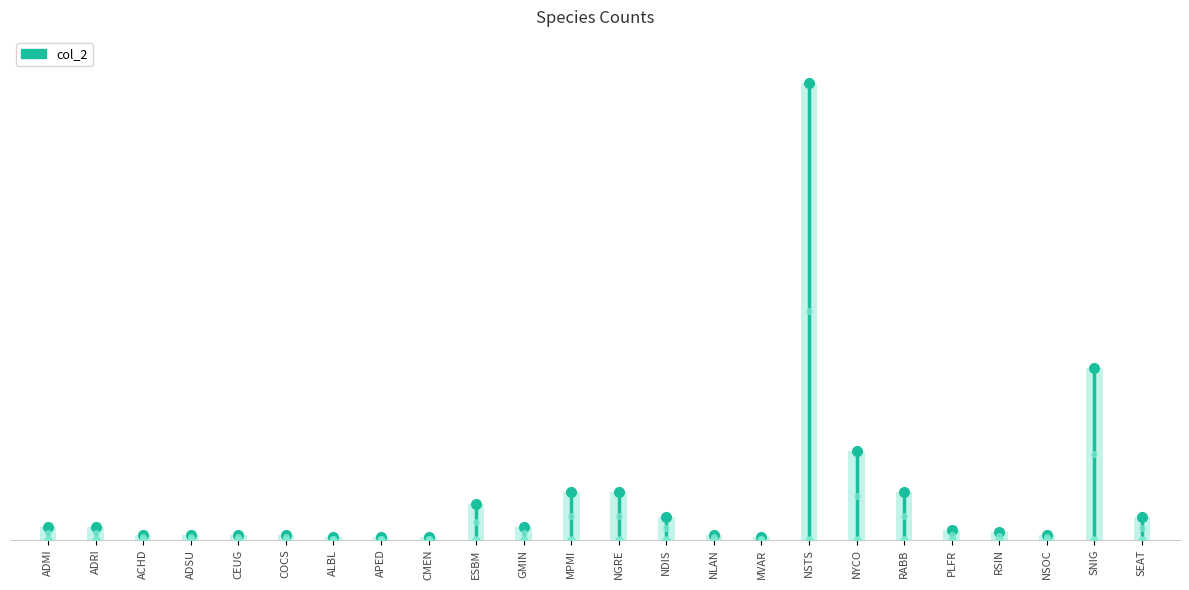

Read the value at NYCO, to the nearest 10.

40